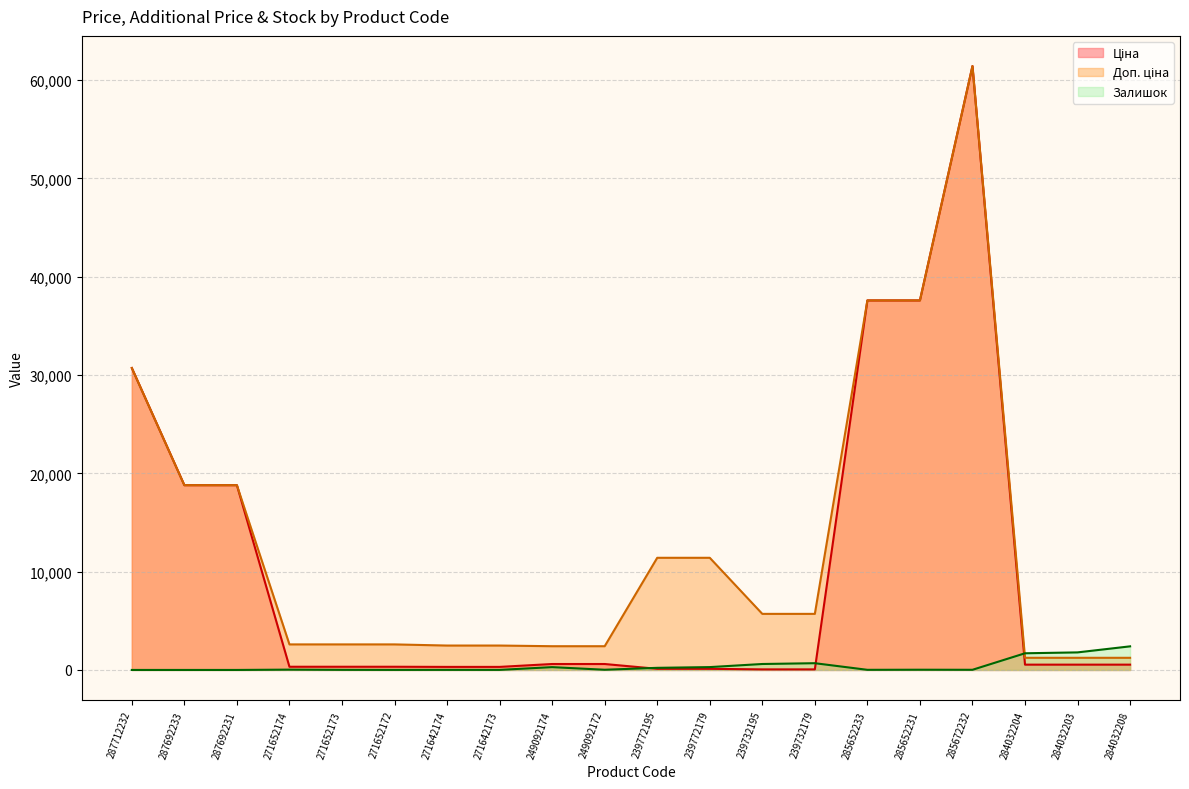

What is the total value across all series at 287712232?

61434.3